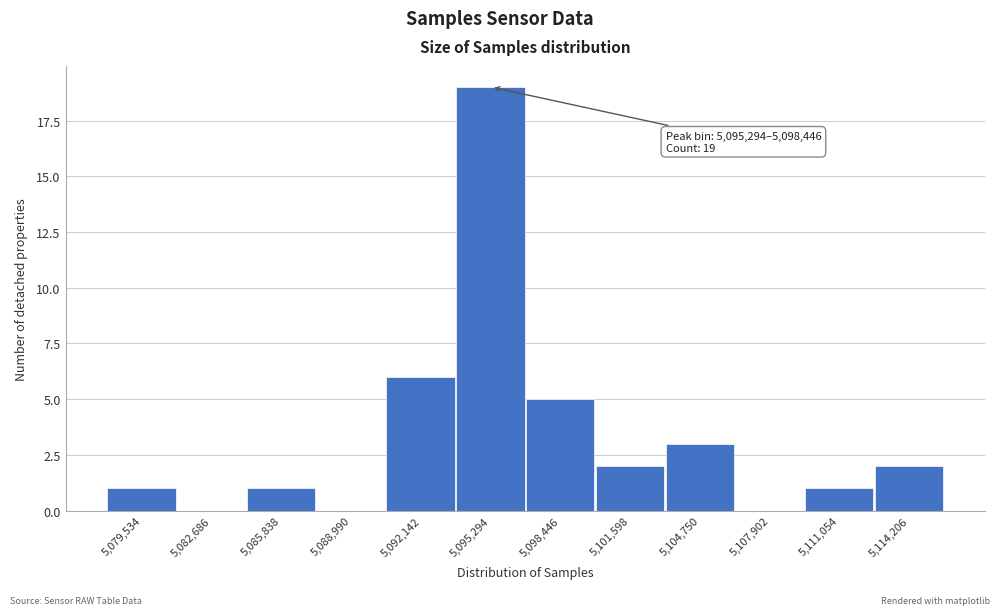

Reading left to right, extract all data points from this chart.

5,079,534=1	5,082,686=0	5,085,838=1	5,088,990=0	5,092,142=6	5,095,294=19	5,098,446=5	5,101,598=2	5,104,750=3	5,107,902=0	5,111,054=1	5,114,206=2